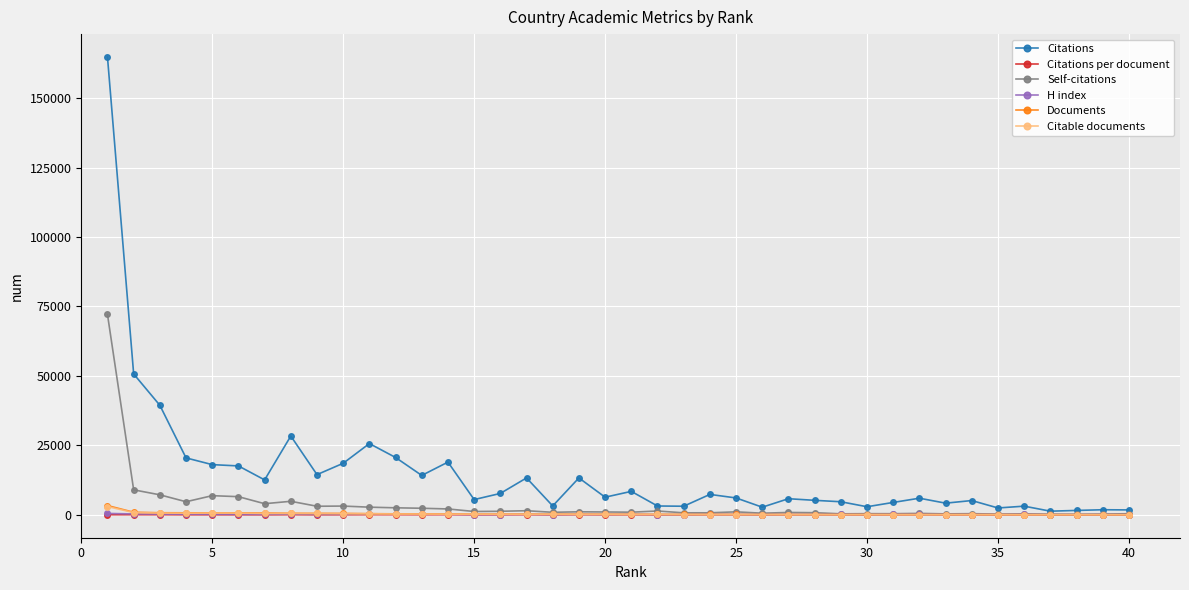

Which series has the widest spread of values?

Citations